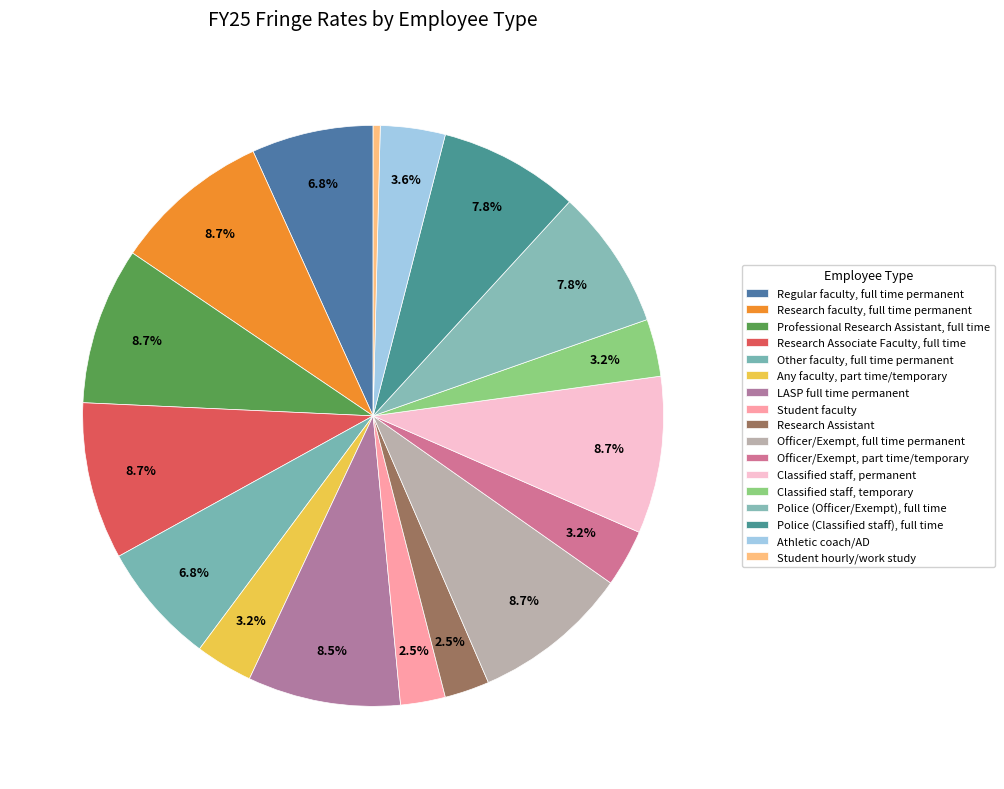

How many segments does this pie chart have?

17